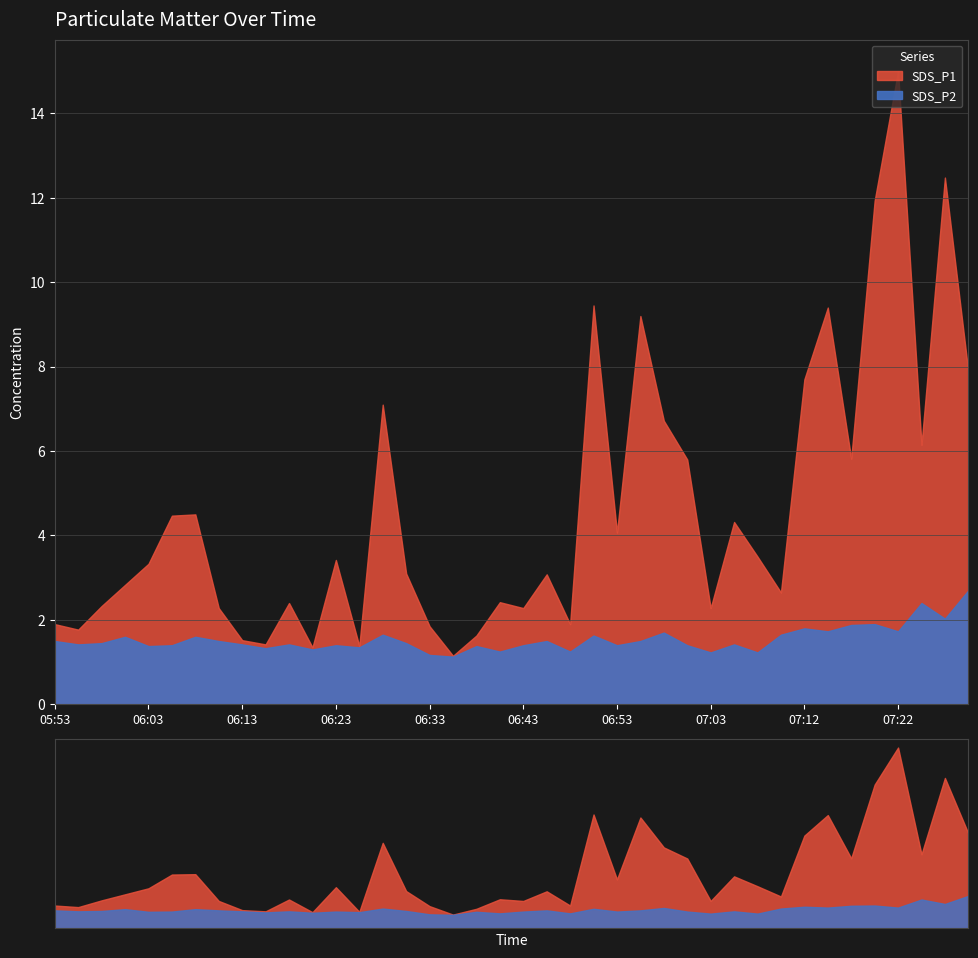

True or false: SDS_P2 has more than 2 interior local peaks.

True